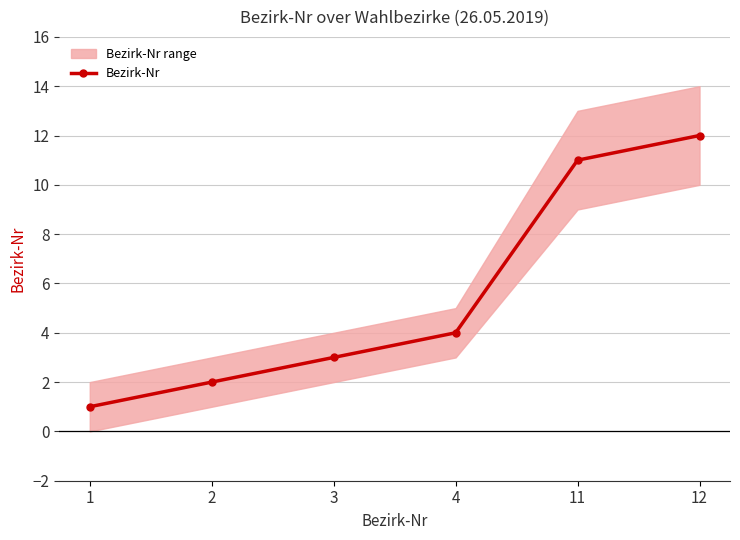

What is the smallest value displayed?

1